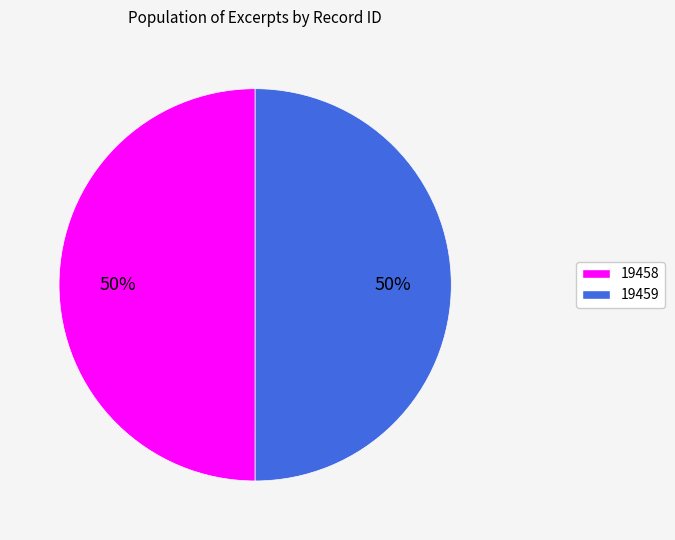

To the nearest percent, what is the average slice percentage?

50%